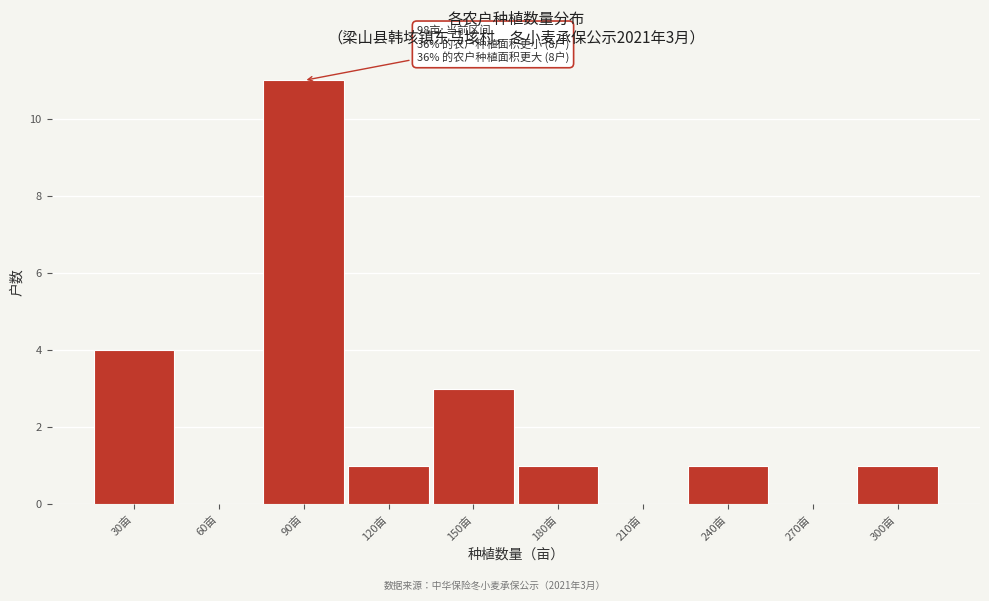

Reading left to right, what are all the values shown in this chart?

30亩=4	60亩=0	90亩=11	120亩=1	150亩=3	180亩=1	210亩=0	240亩=1	270亩=0	300亩=1